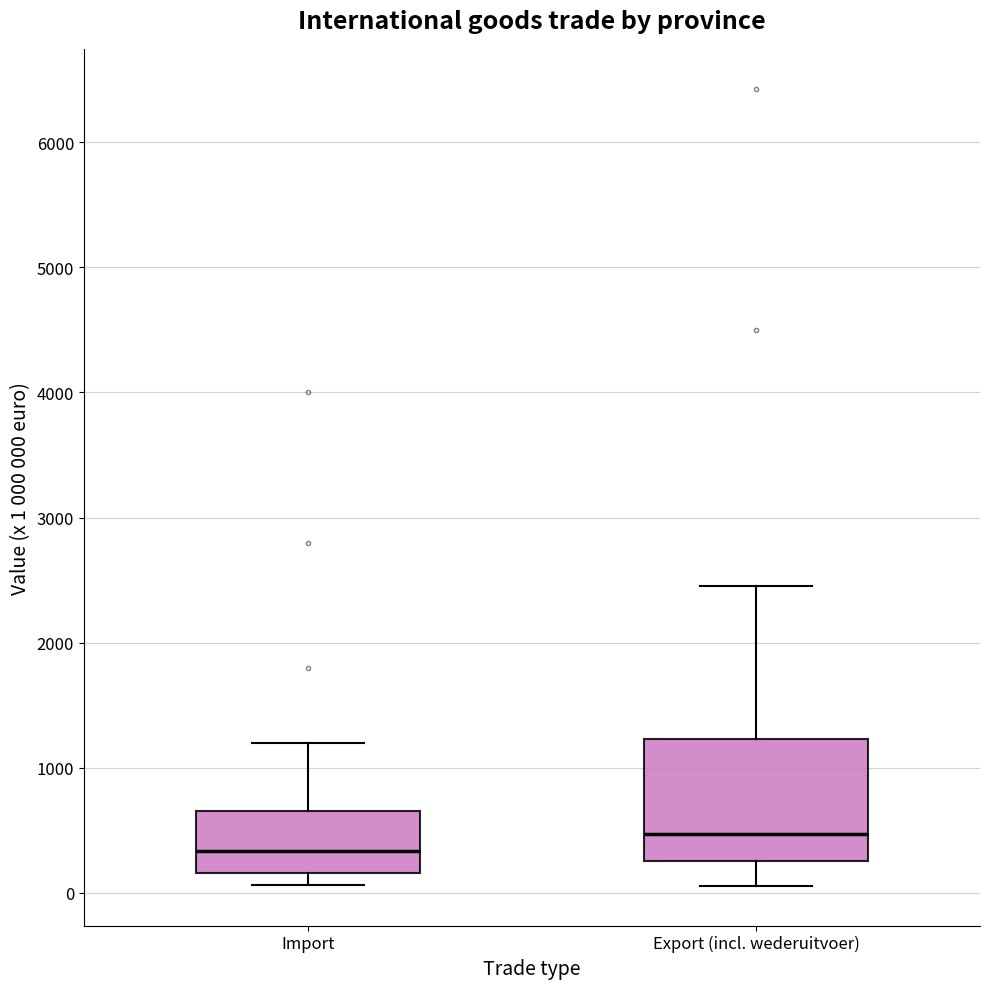

Comparing the boxes themselves (not the whiskers), which one is the tallest?

Export (incl. wederuitvoer)